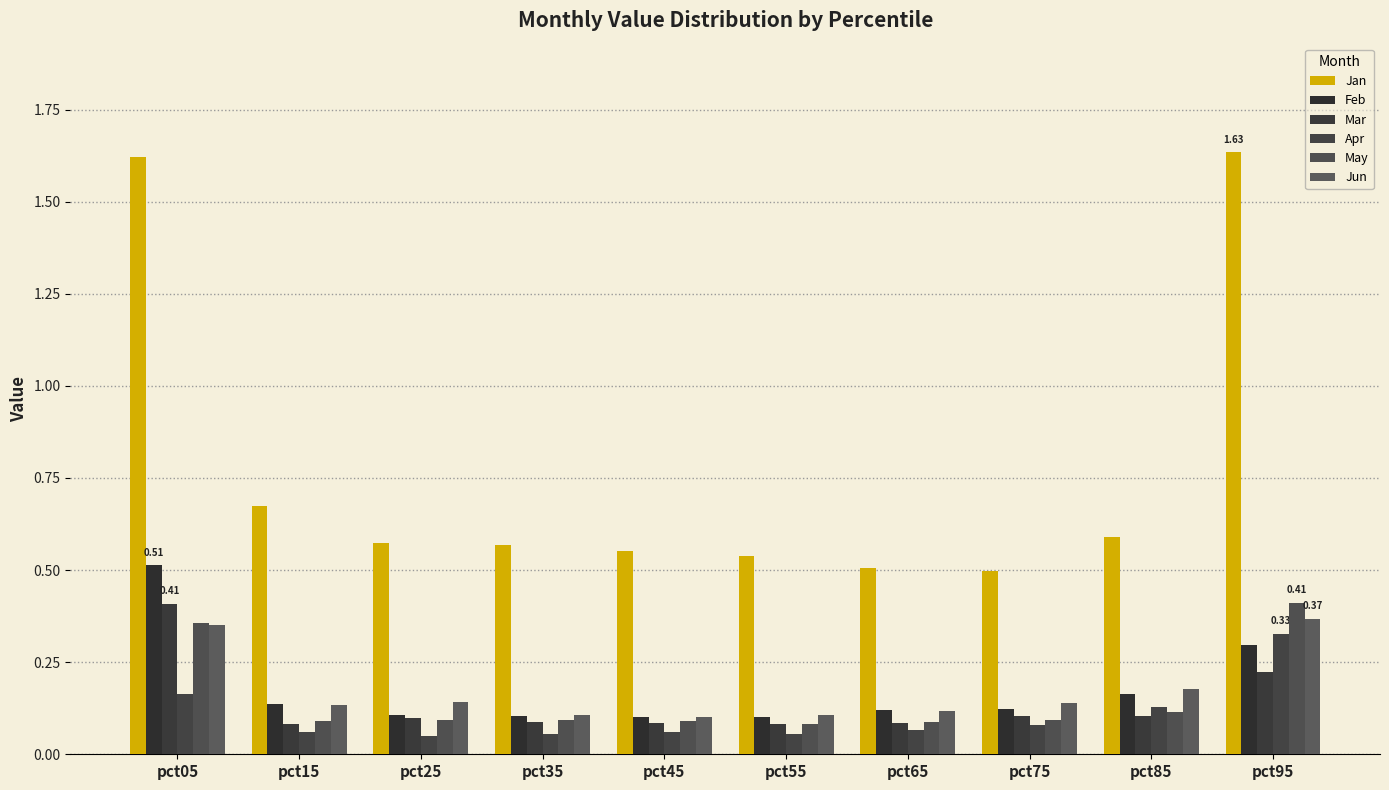

At pct35, list the series in order from largest to smallest.

Jan, Jun, Feb, May, Mar, Apr